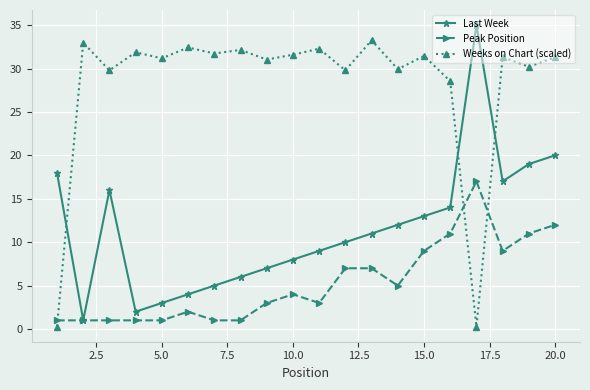

What is the value of the Weeks on Chart (scaled) point at the 7th from the left?

31.7